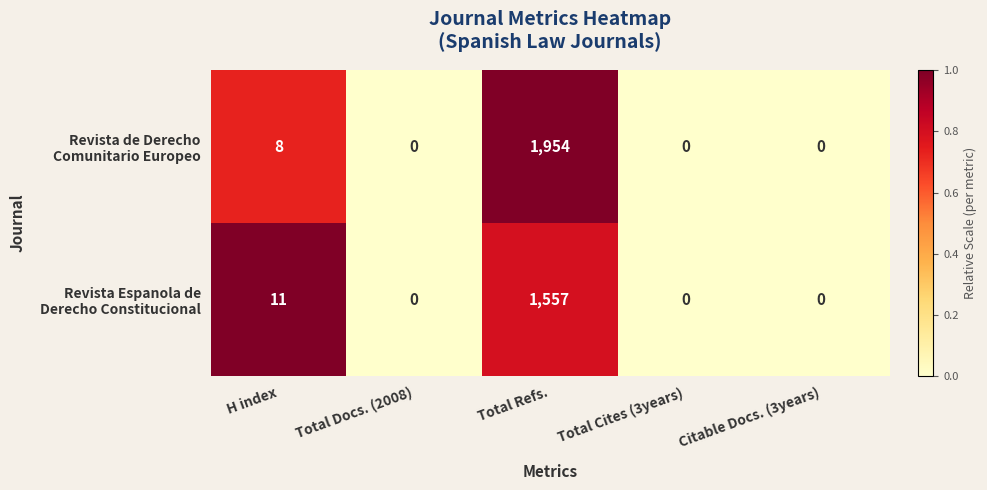

How many distinct data groups are displayed?

2